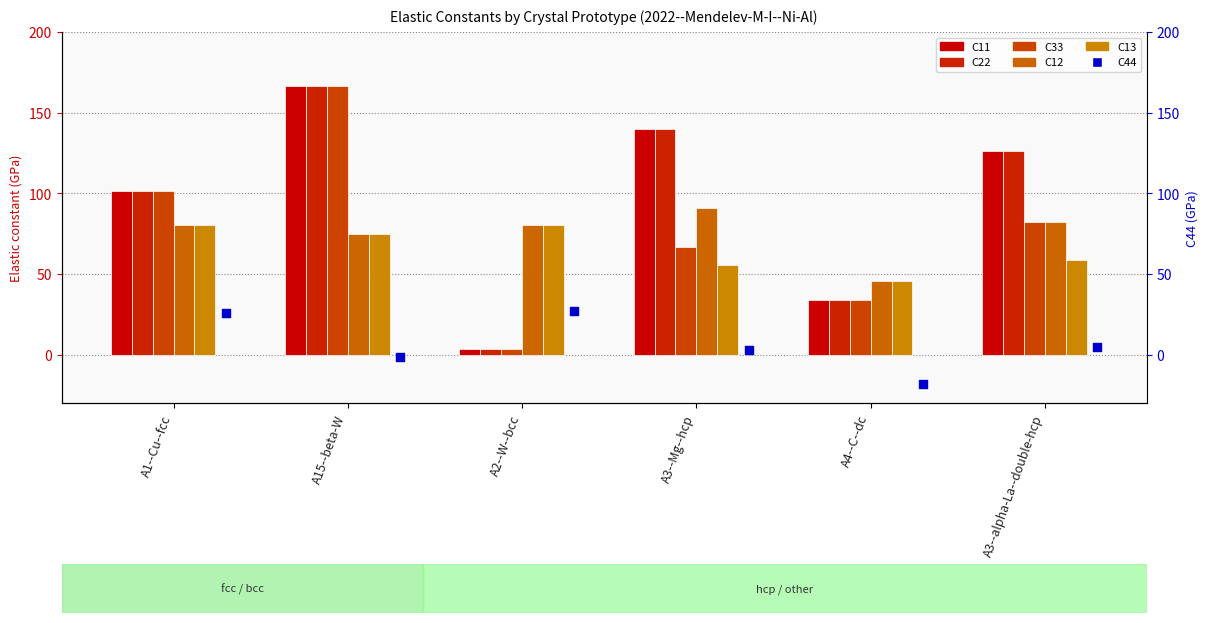

Which series has the largest total across all categories?

C11